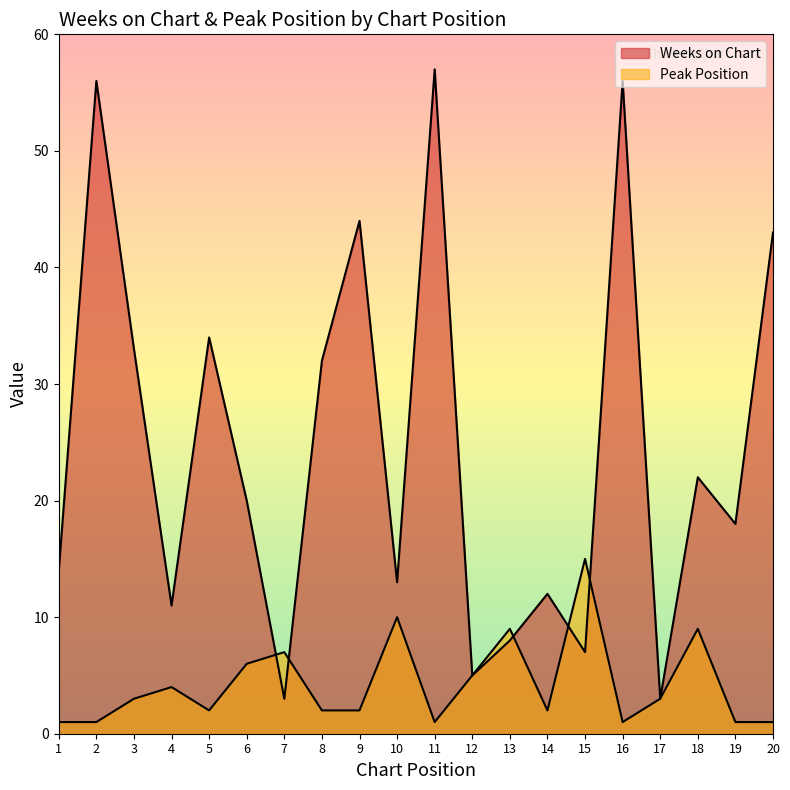

The Peak Position series shows 2 at 14. True or false?

True